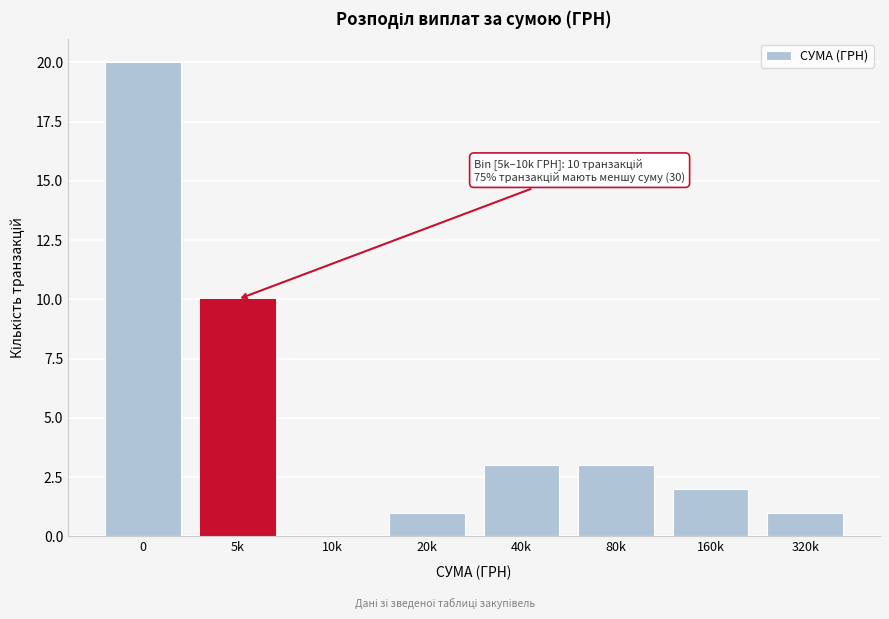

Reading left to right, what are all the values shown in this chart?

0=20	5k=10	10k=0	20k=1	40k=3	80k=3	160k=2	320k=1